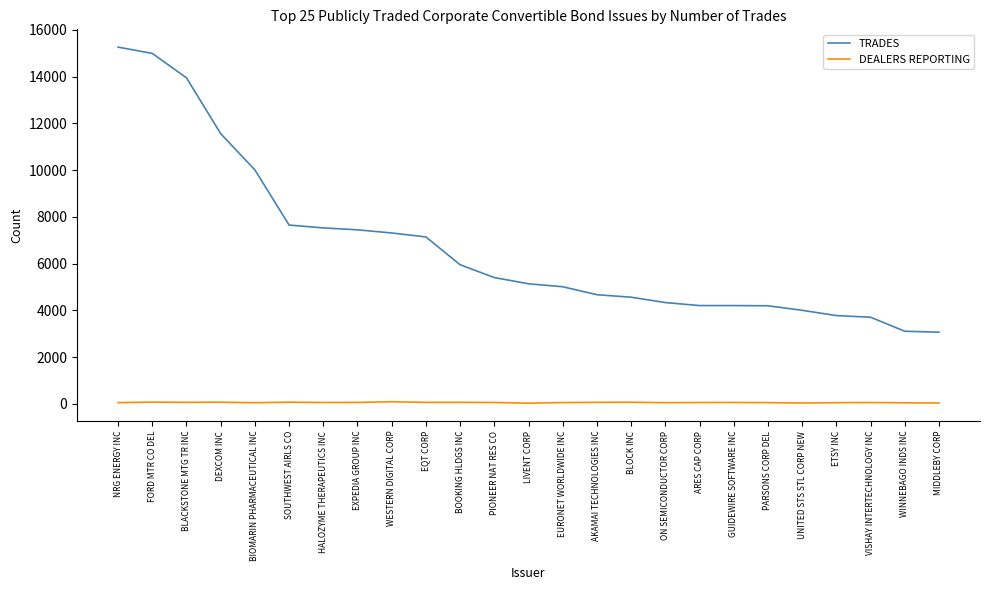

What is the difference between the maximum and minimum values in the TRADES series?

12189